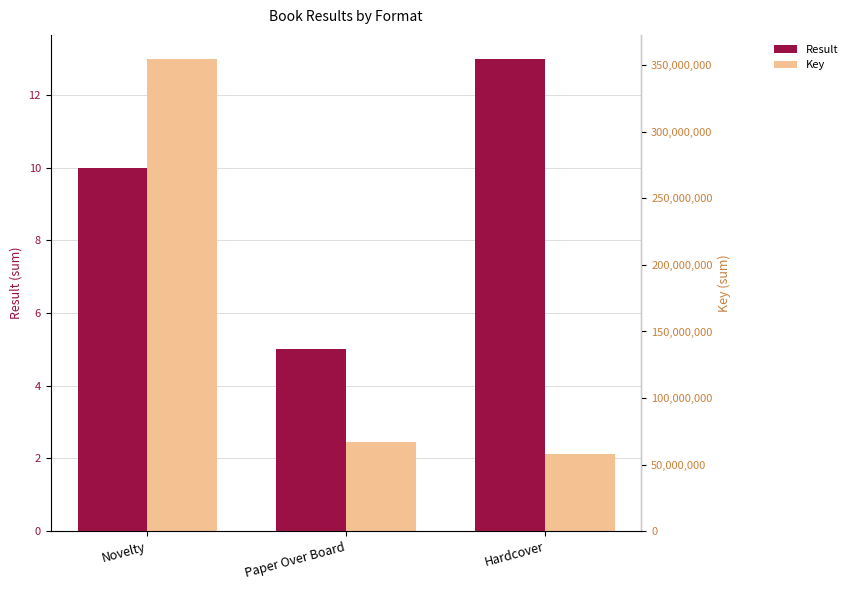

How many values in the Result series exceed 10?

1